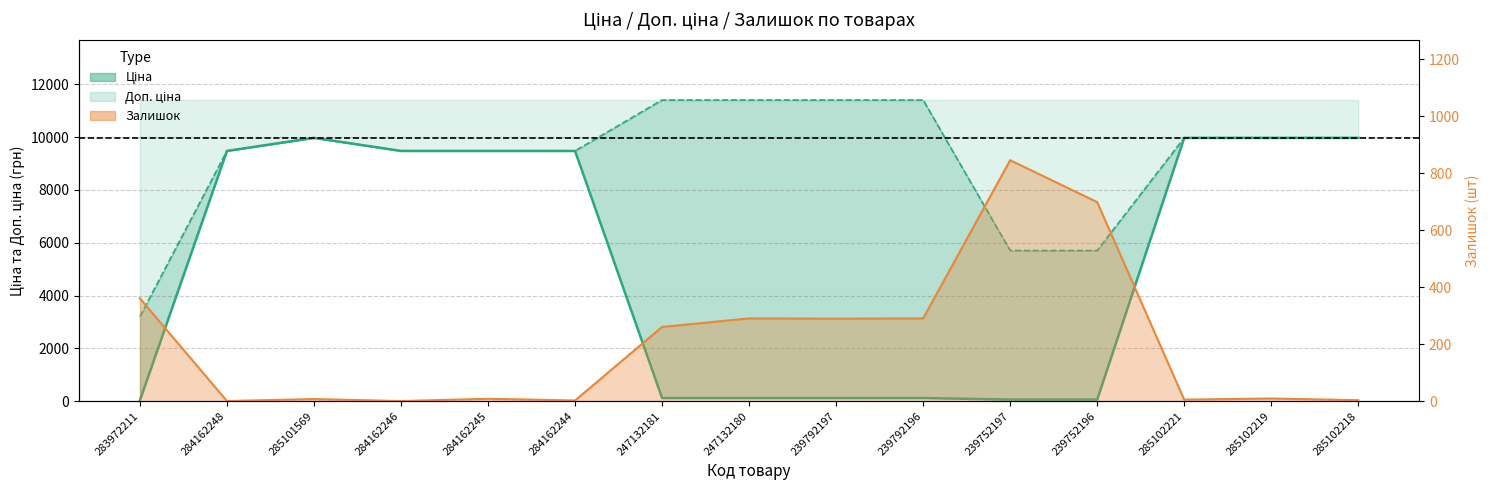

What is the label of the 6th point from the left?

284162244